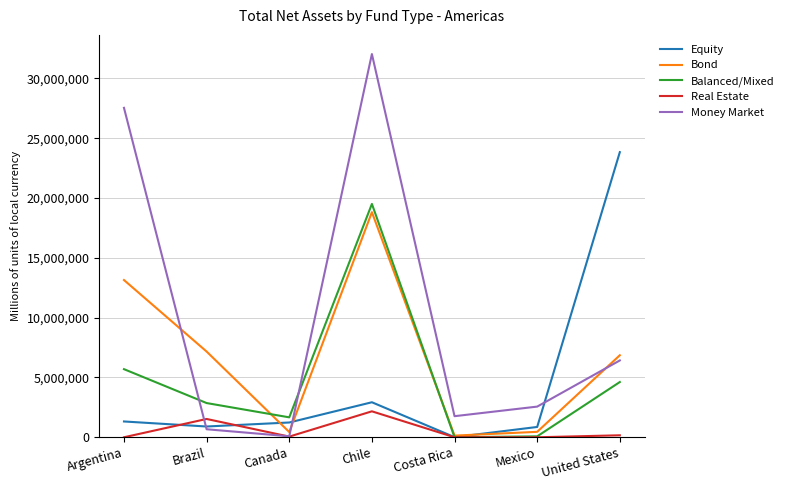

How many categories are shown in the chart?

7